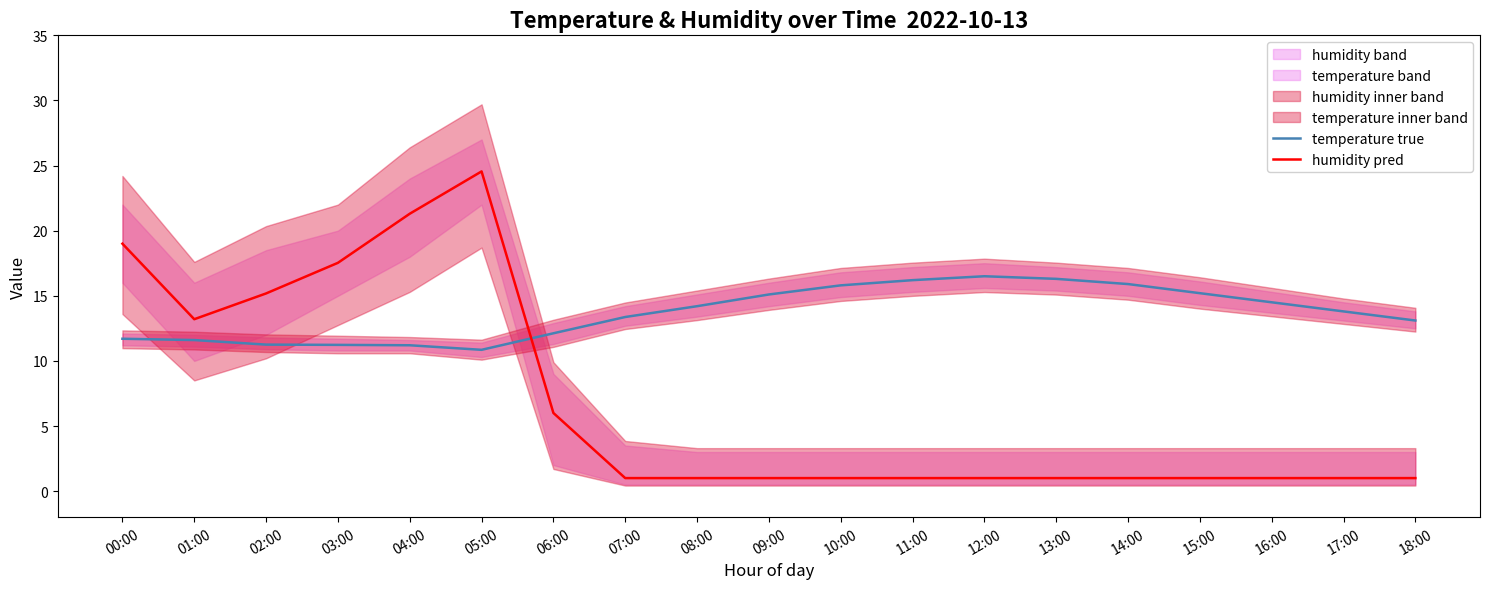

At how many categories does at least one series exceed 14?

14